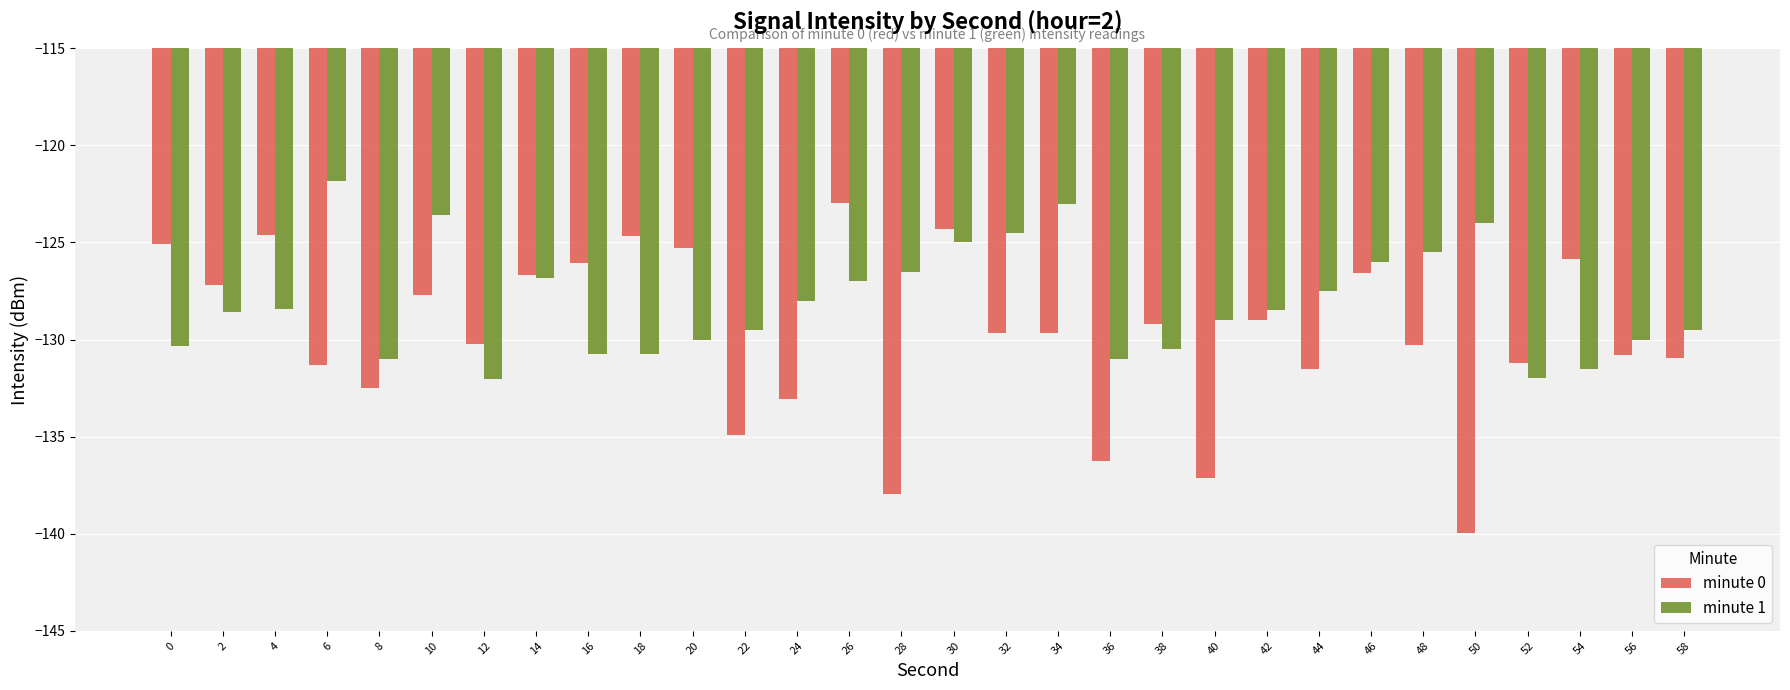

Which category has the highest value across all series?

6